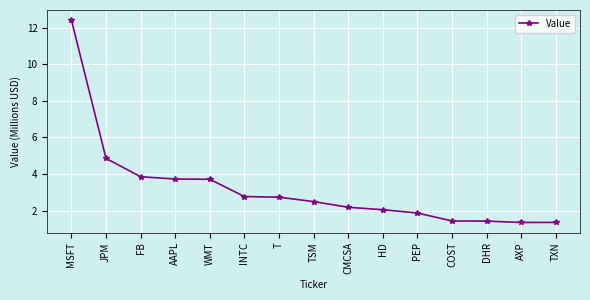

Approximately how many times larger is the value at FB compared to MSFT?

0.3